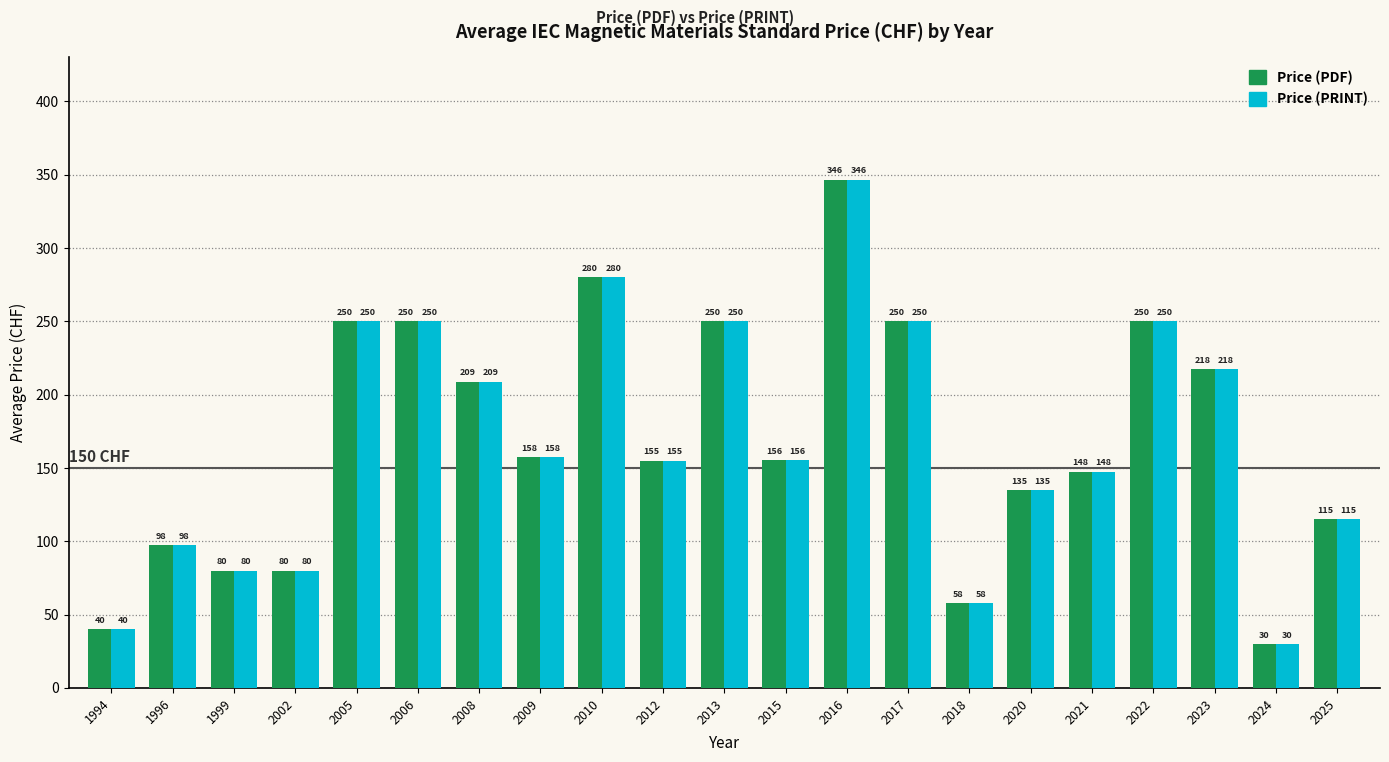

At which label does Price (PRINT) reach its minimum?

2024